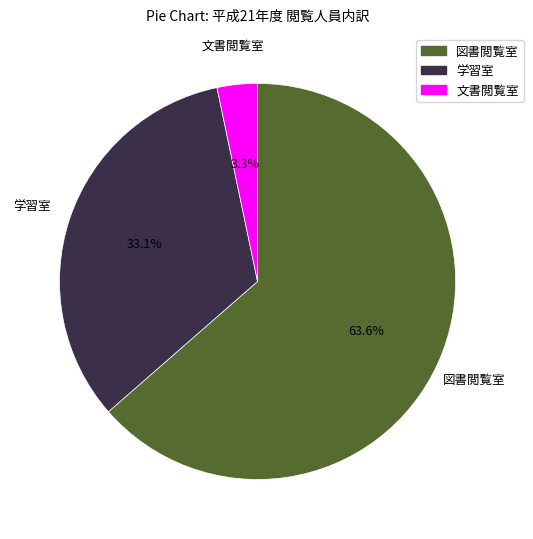

How many segments does this pie chart have?

3